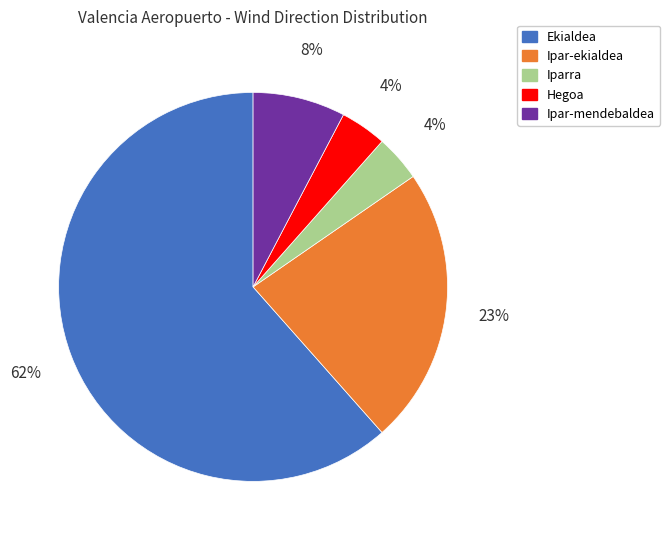

What is the largest slice in the pie chart?

Ekialdea